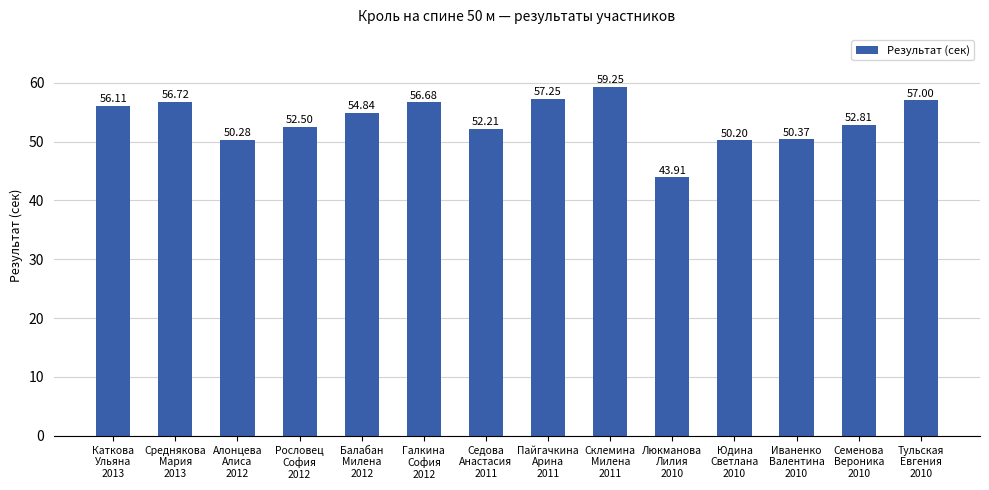

What is the label of the 4th bar from the left?

Рословец
София
2012